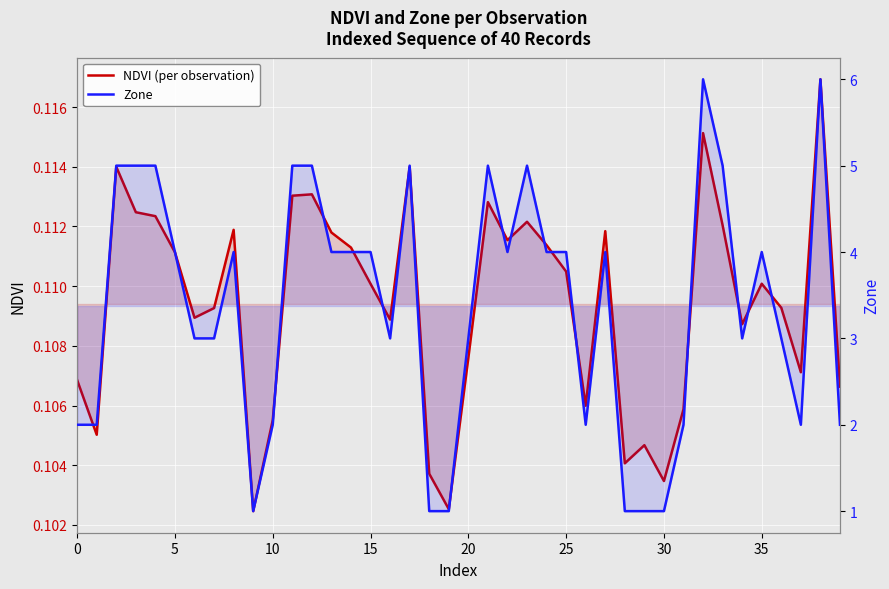

What are all the series names shown in the legend?

NDVI (per observation), Zone